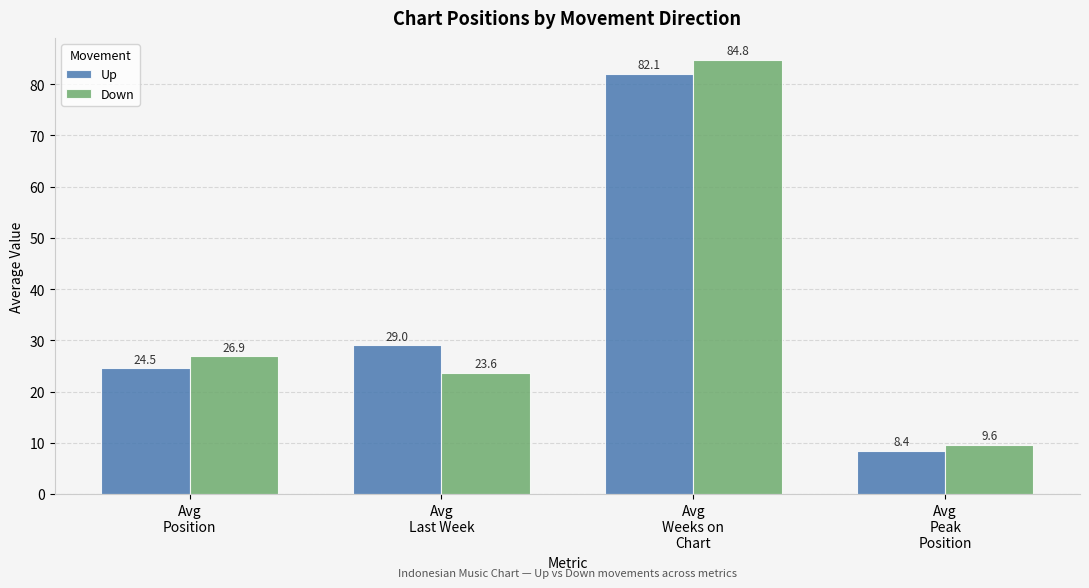

Where is Up nearest to the value 45?

Avg
Last Week